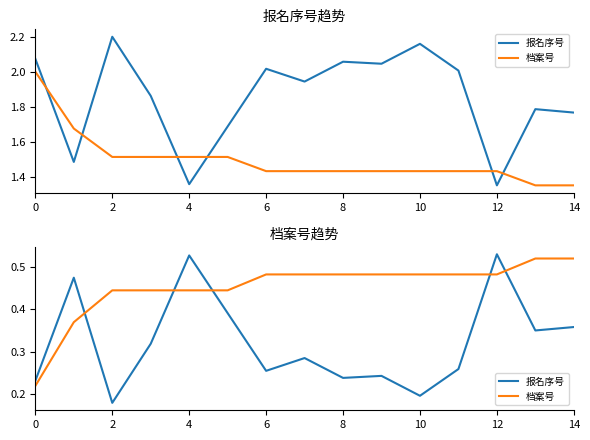

What are all the series names shown in the legend?

报名序号, 档案号